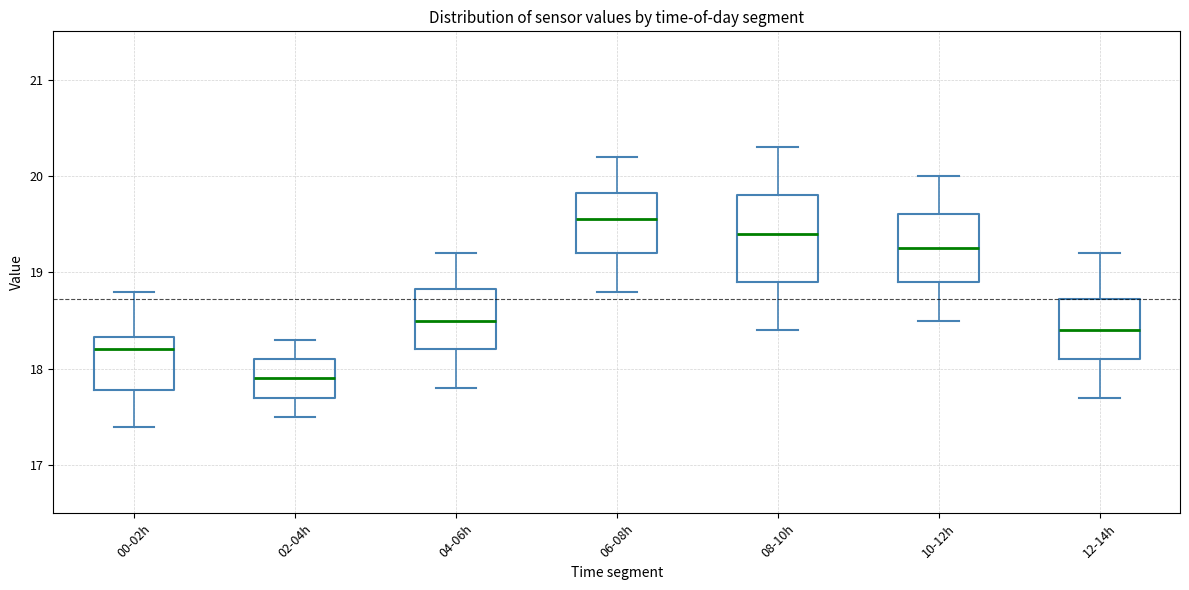

Reading left to right, transcribe this box plot: for each box, give where its median line is, the range the box spans, and where its two whiskers end, as read against the y-axis. The values are not printed on the chart, so give them approximately, as read against the axis.

00-02h: median 18.2, box 17.8 to 18.3, whiskers 17.4 to 18.8
02-04h: median 17.9, box 17.7 to 18.1, whiskers 17.5 to 18.3
04-06h: median 18.5, box 18.2 to 18.8, whiskers 17.8 to 19.2
06-08h: median 19.6, box 19.2 to 19.8, whiskers 18.8 to 20.2
08-10h: median 19.4, box 18.9 to 19.8, whiskers 18.4 to 20.3
10-12h: median 19.3, box 18.9 to 19.6, whiskers 18.5 to 20.0
12-14h: median 18.4, box 18.1 to 18.7, whiskers 17.7 to 19.2